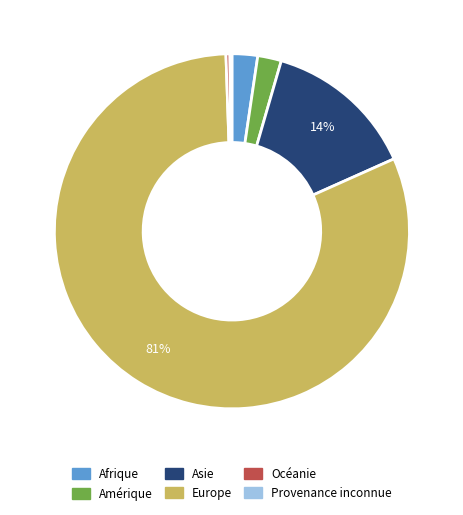

Is it true that Europe is 81% of the pie?

True